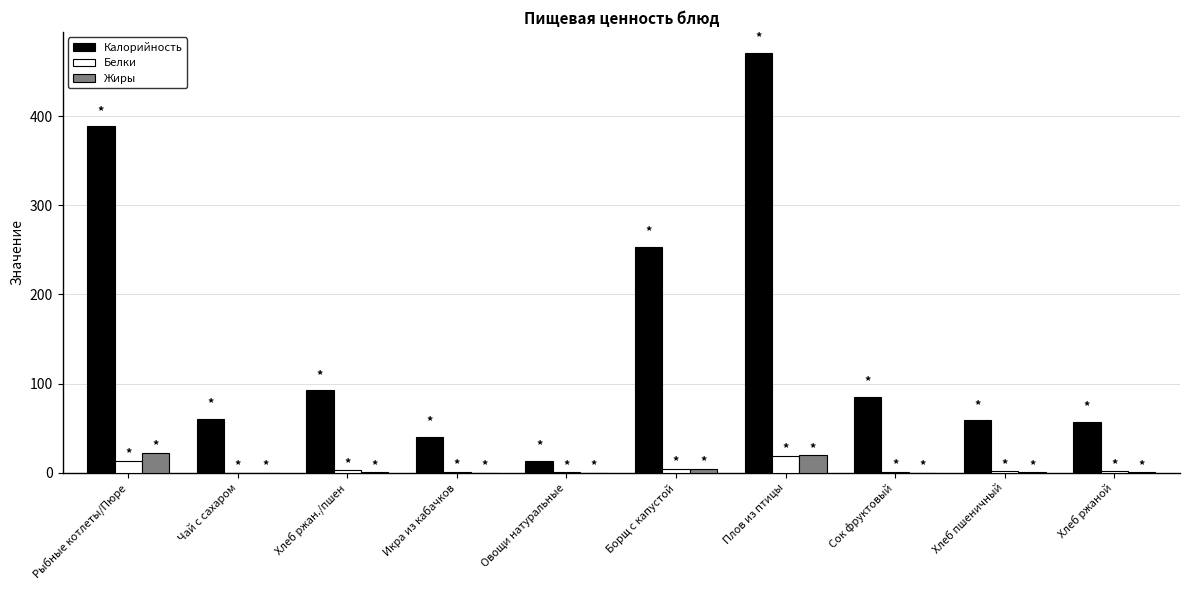

Which series changed the most between Борщ с капустой and Хлеб пшеничный?

Калорийность